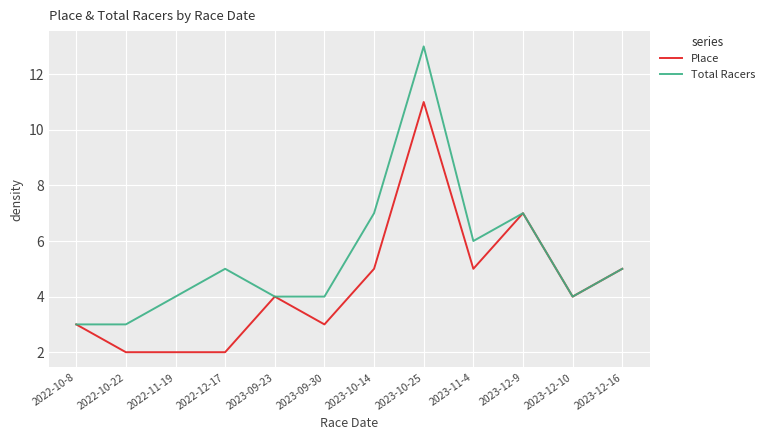

True or false: Place has more than 0 points higher than both neighbors.

True